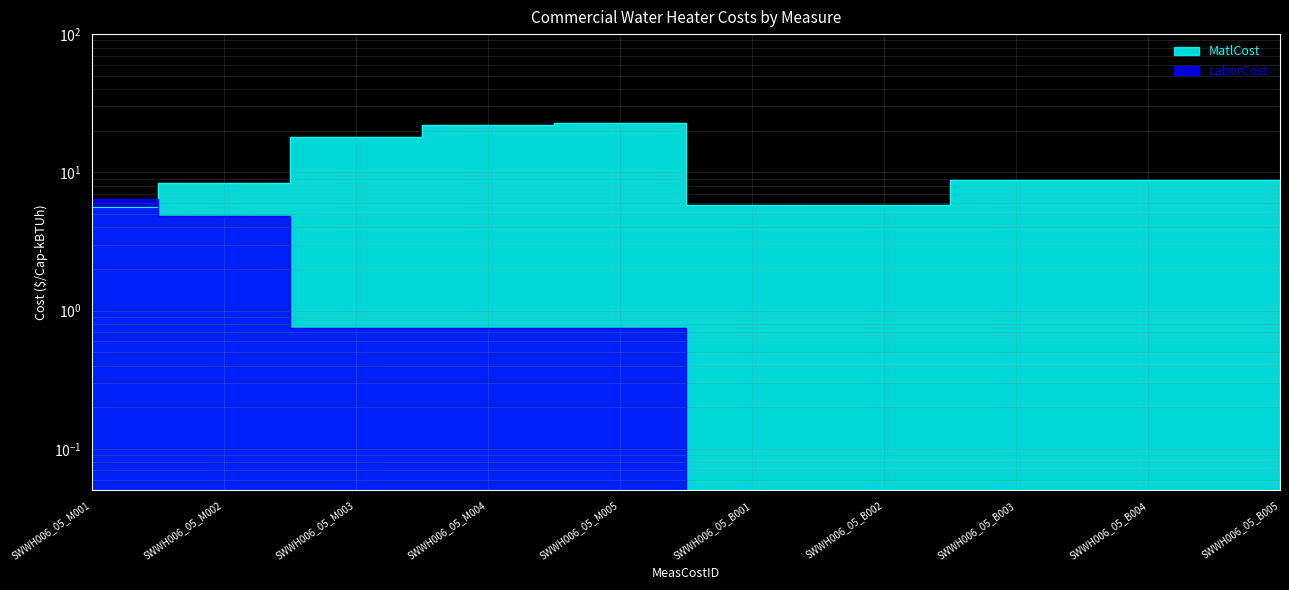

What is the total value across all series at SWWH006_05_M003?

18.7